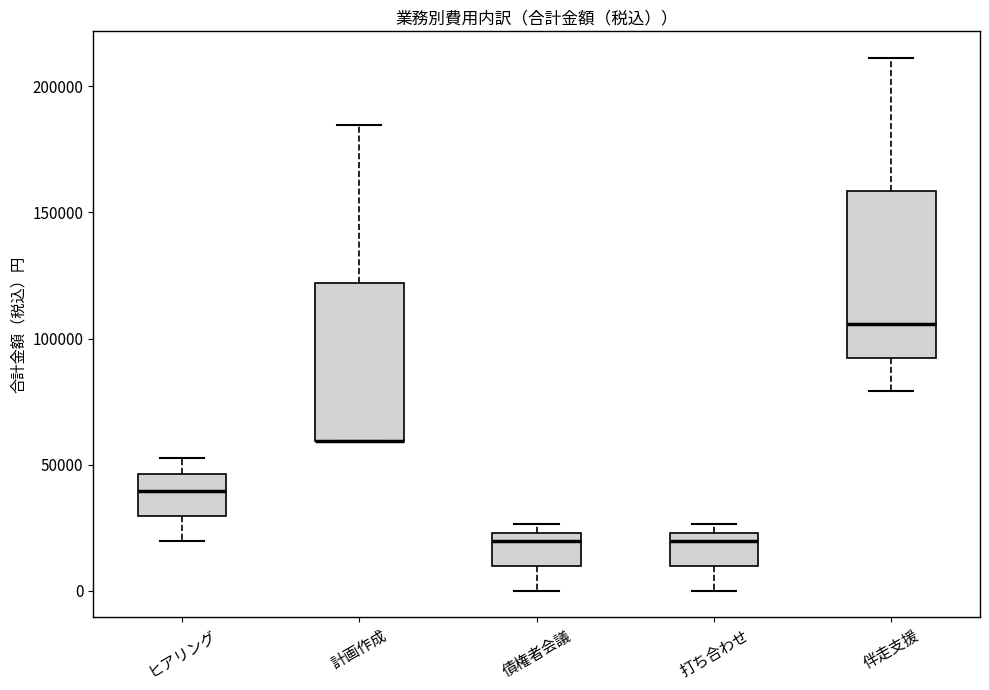

Reading left to right, read every box against the y-axis: the position of its median line, the range the box covers, and the ends of its whiskers. The values are not printed on the chart, so give them approximately, as read against the axis.

ヒアリング: median 40000, box 30000 to 45000, whiskers 20000 to 55000
計画作成: median 60000 (drawn on the box's lower edge), box 60000 to 120000, whiskers 60000 to 185000
債権者会議: median 20000, box 10000 to 25000, whiskers 0 to 25000 (just above the box's upper edge)
打ち合わせ: median 20000, box 10000 to 25000, whiskers 0 to 25000 (just above the box's upper edge)
伴走支援: median 105000, box 90000 to 160000, whiskers 80000 to 210000